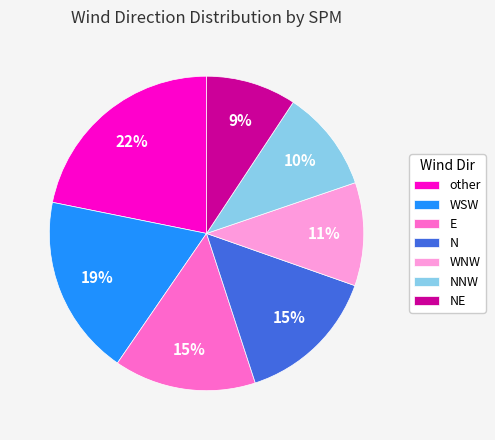

What is the largest slice in the pie chart?

other